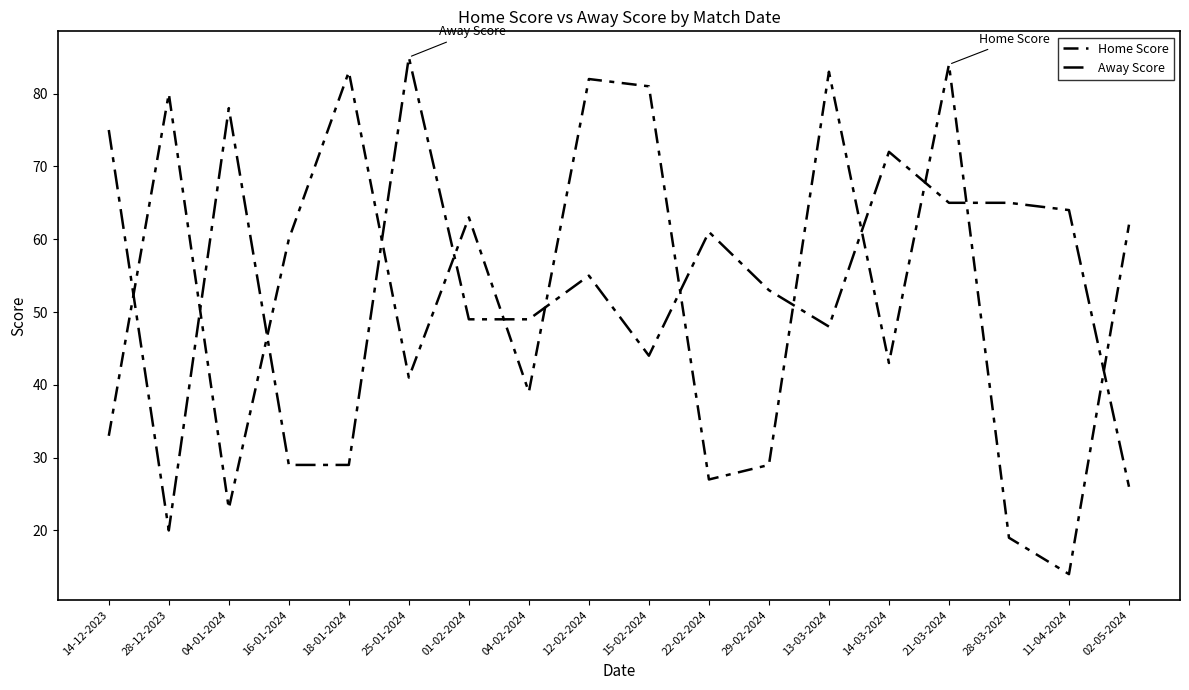

How many lines are shown in the chart?

2